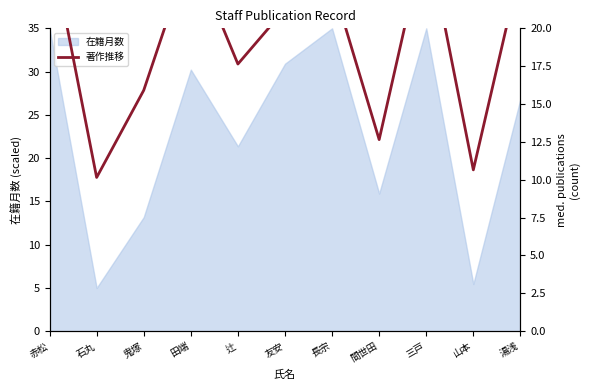

What is the minimum value shown in the chart?

10.2